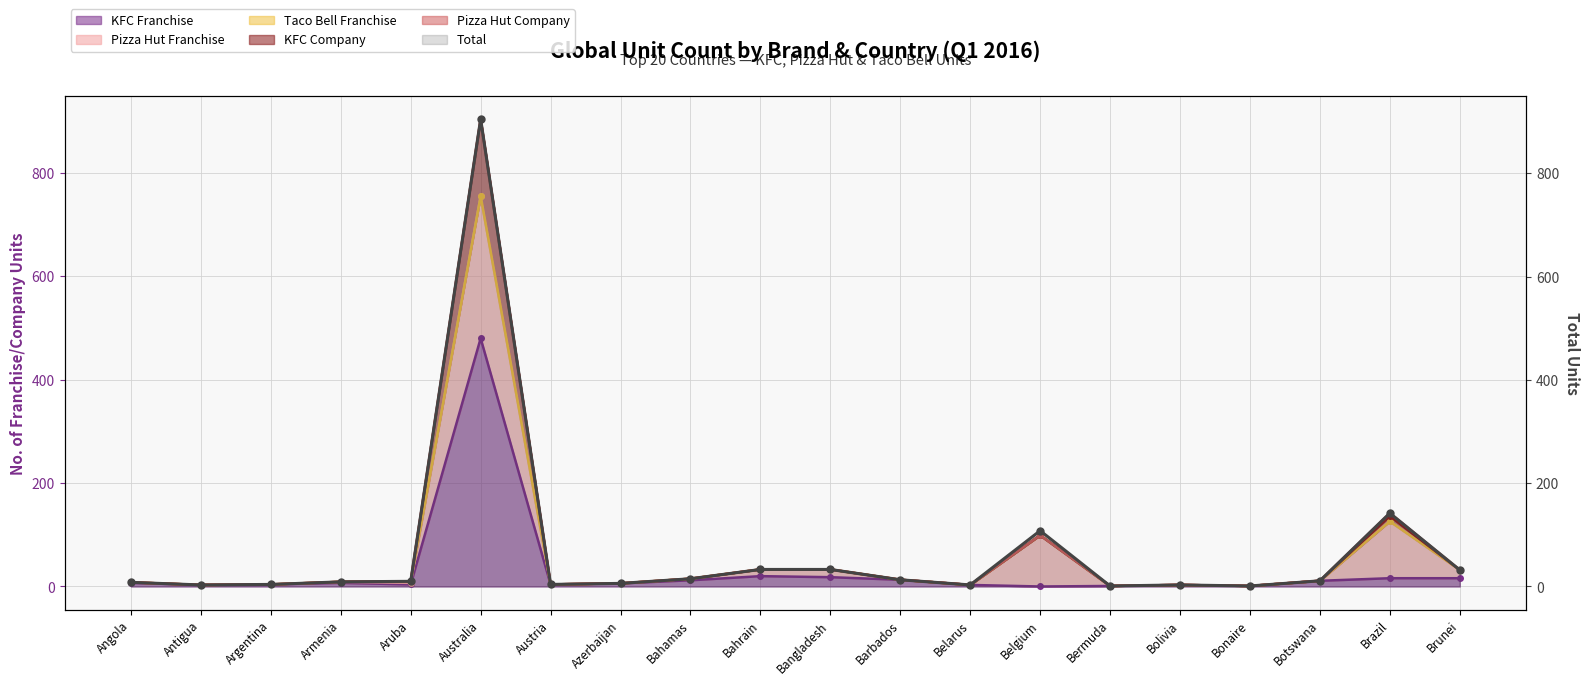

The value of Total at Bolivia is 3. True or false?

True